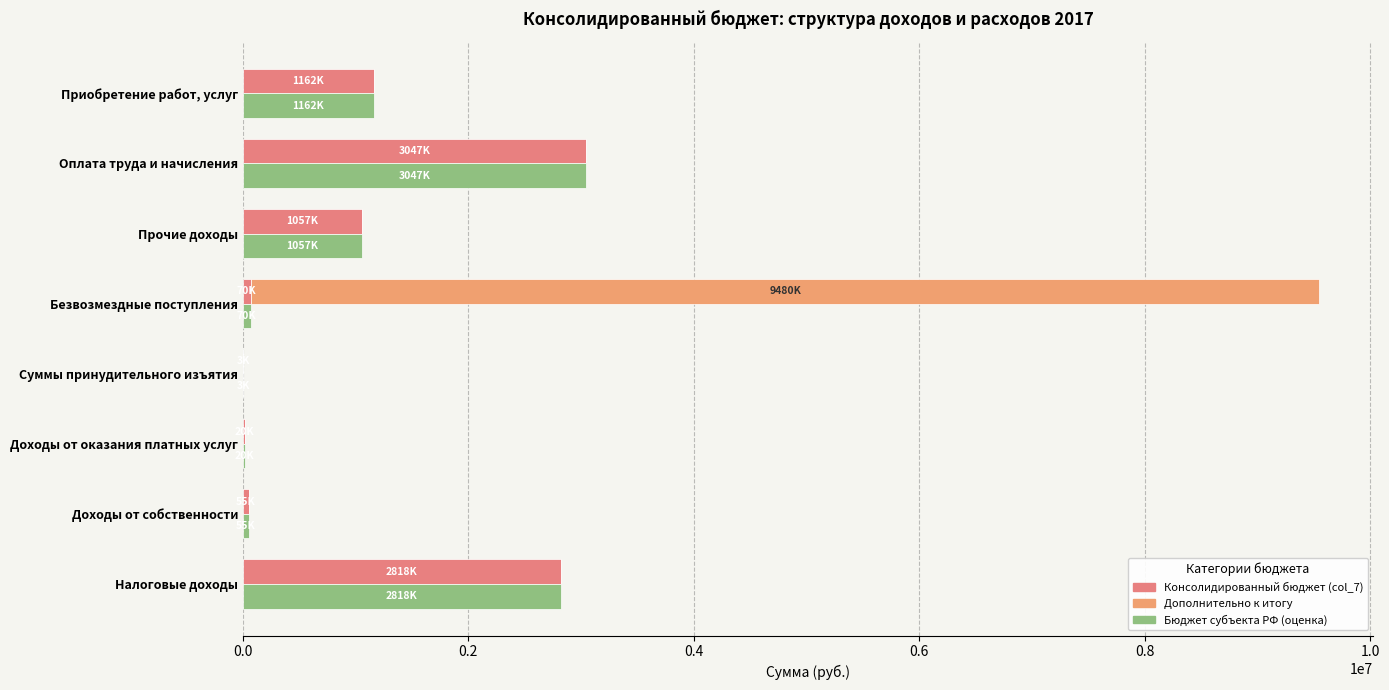

Count the number of data series in this chart.

3